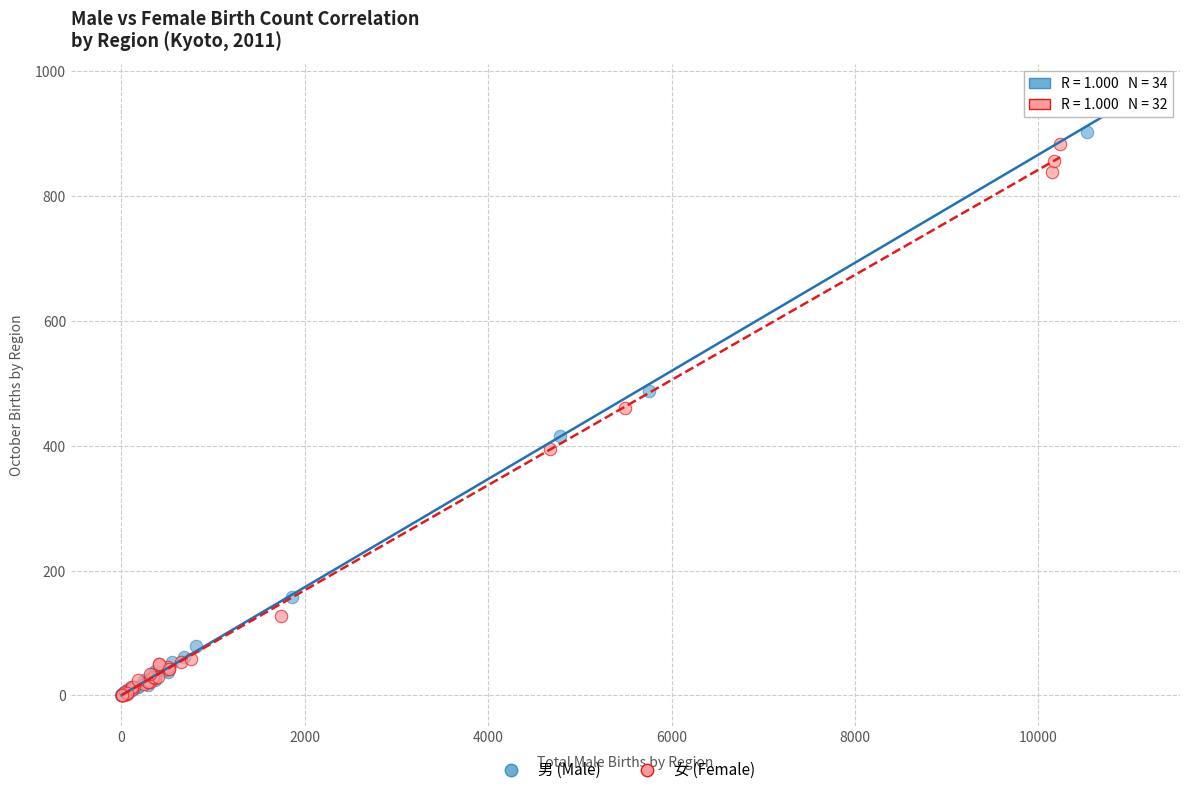

Which series has the widest spread of Y values?

男 (Male)